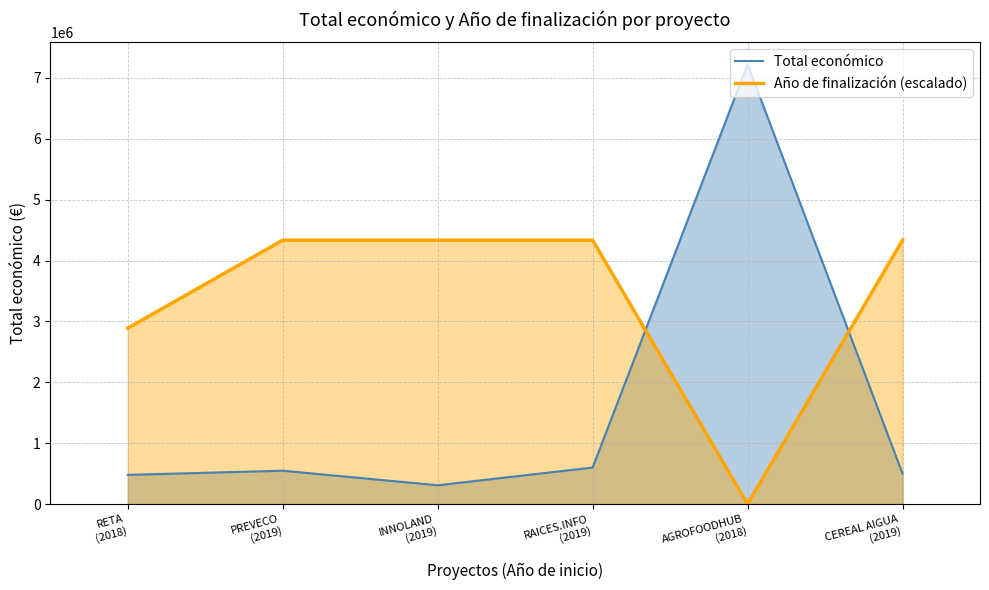

What is the difference between the highest and lowest values at INNOLAND
(2019)?

4025190.8